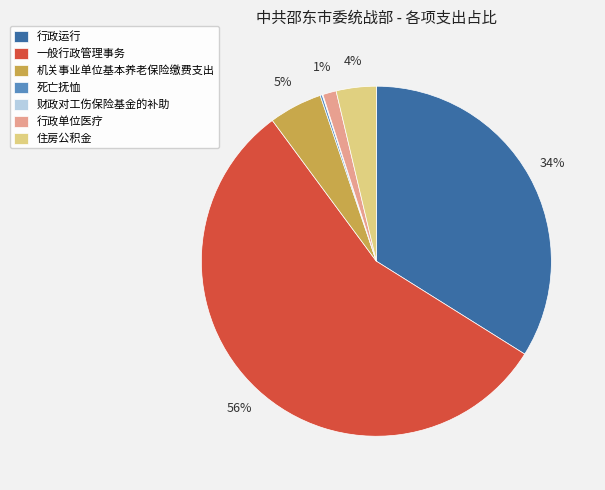

The 行政运行 slice represents 34% of the pie. True or false?

True